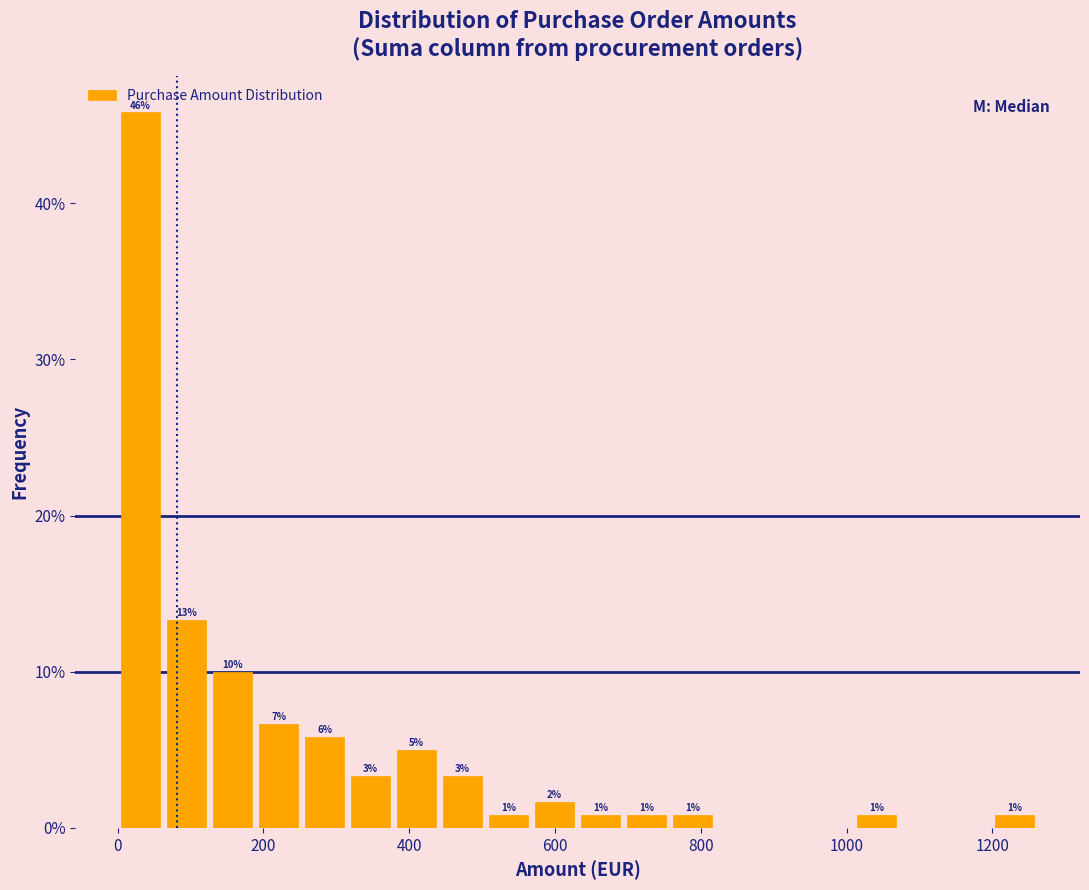

Read against the x-axis, roughly where is the centre of the tallest bar?

40